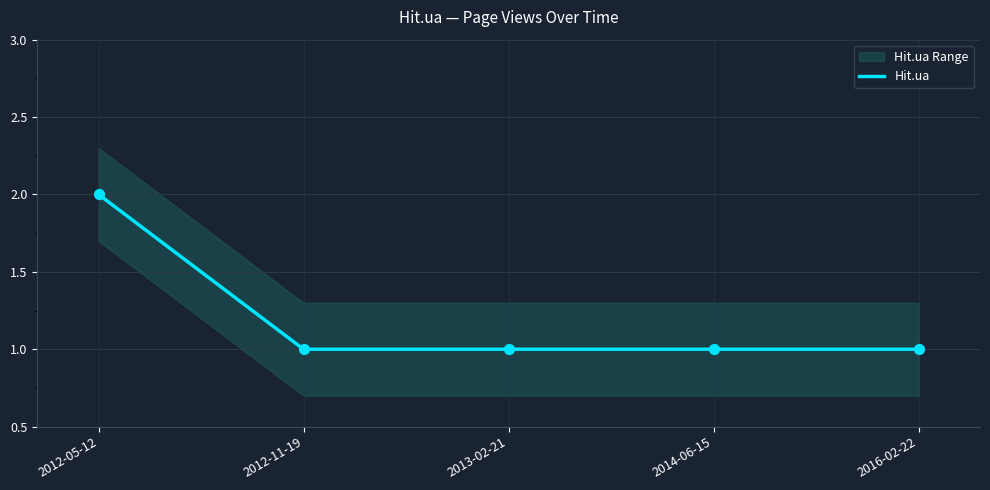

Which has a higher value, 2012-11-19 or 2012-05-12?

2012-05-12